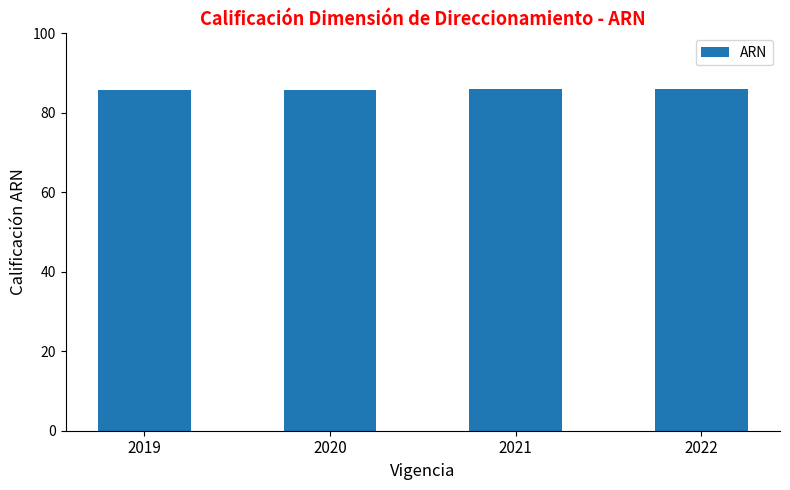

The value at 2020 is 140.7. True or false?

False